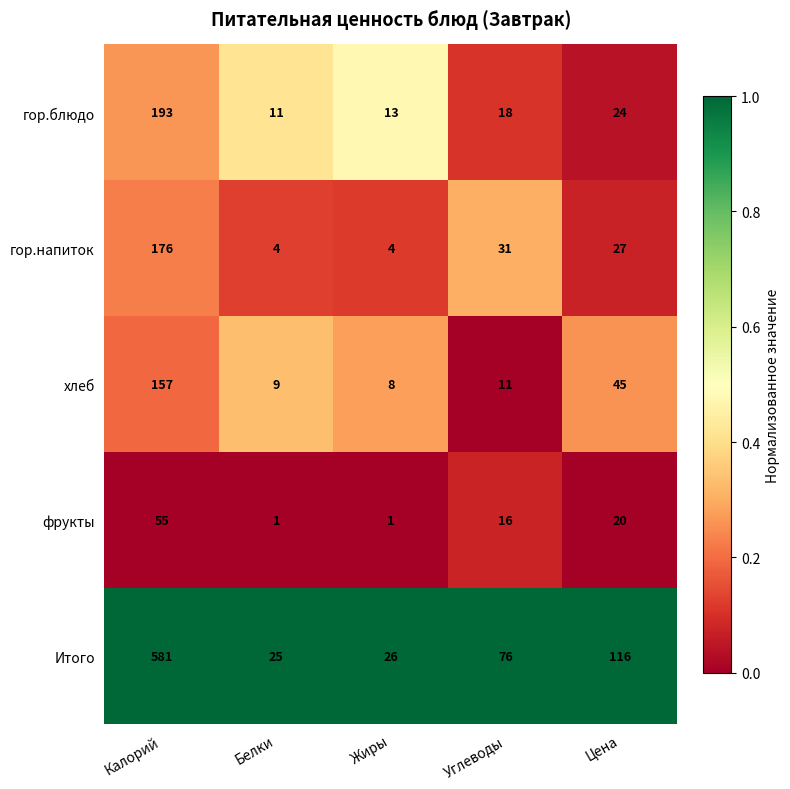

What is the maximum value shown in the chart?

581